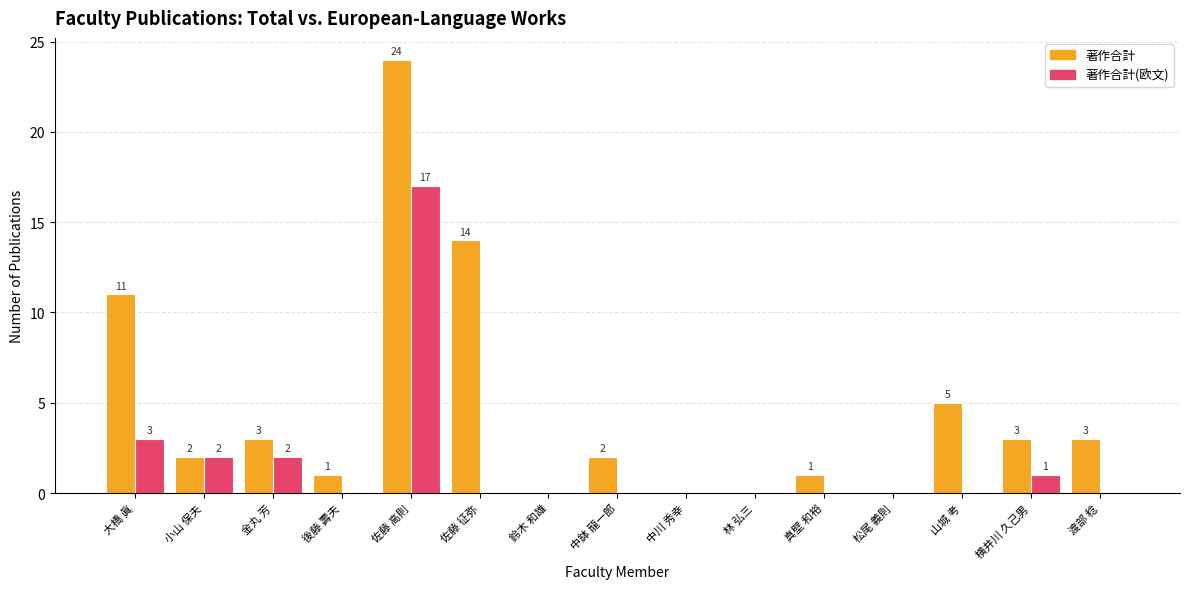

What is the sum of all 著作合計 values?

69